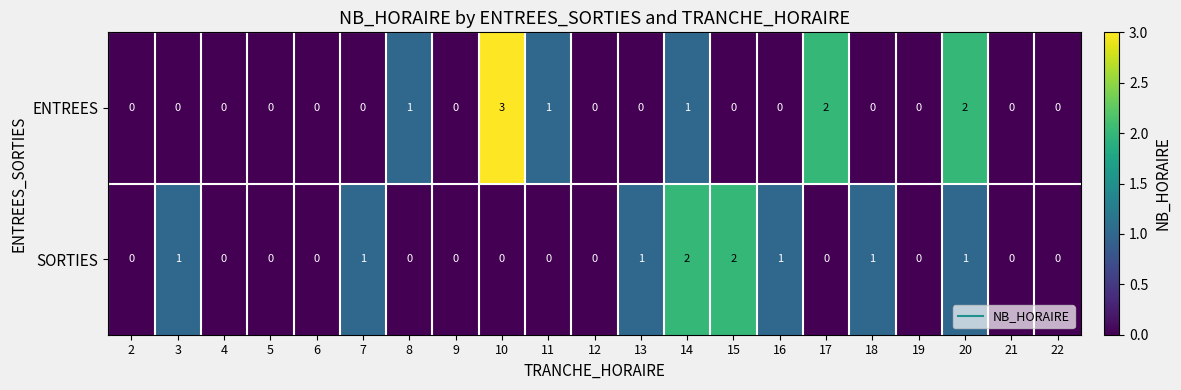

True or false: SORTIES has a value of 2 at 14.

True